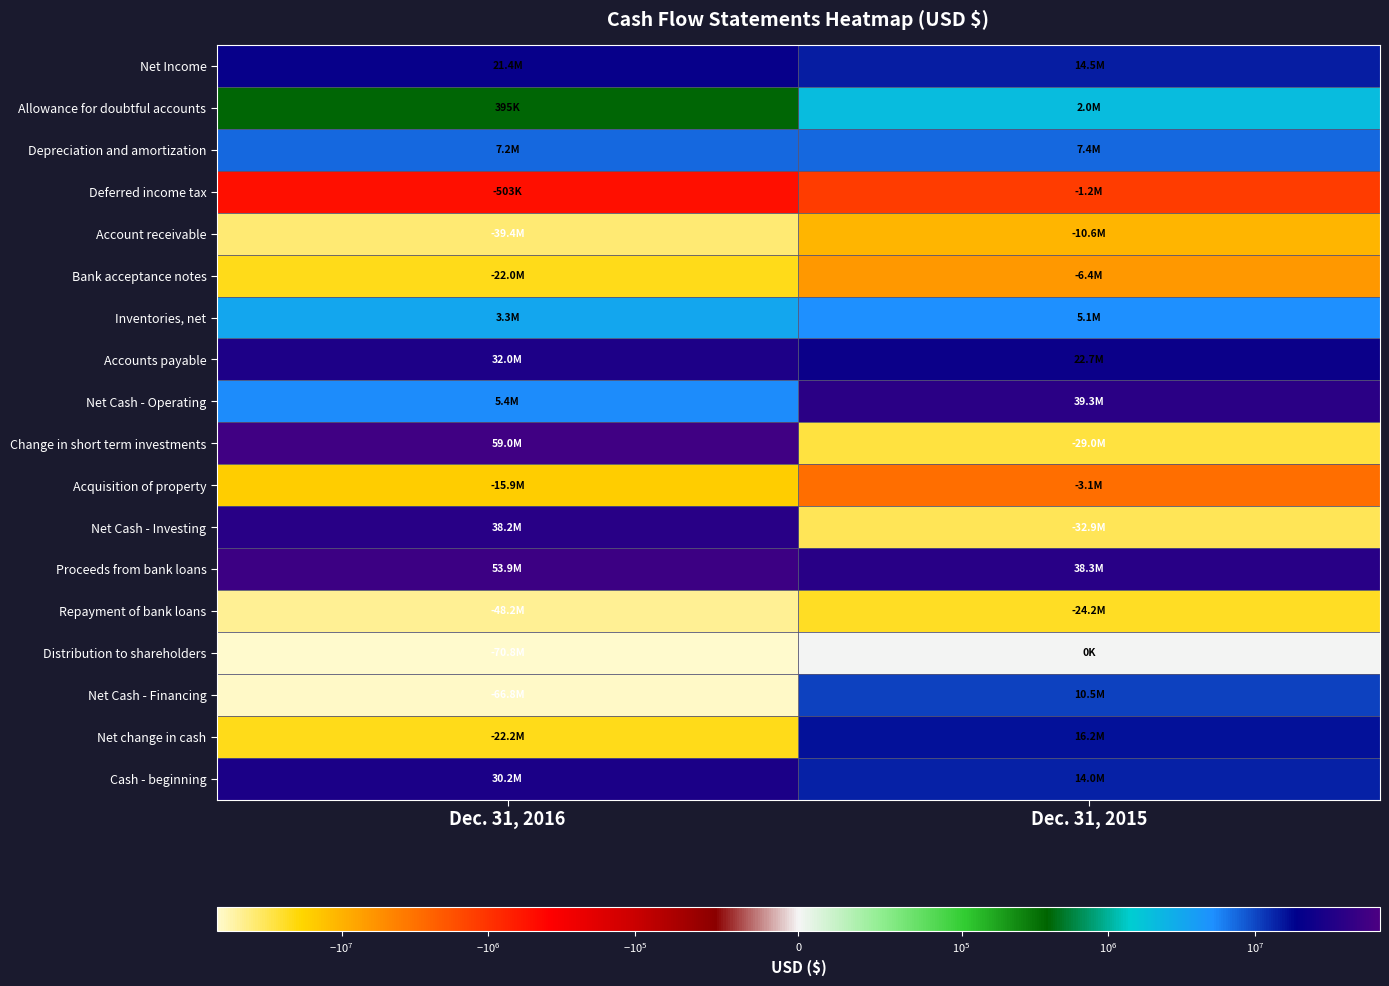

Rank the series by their maximum value, from highest to lowest.

Change in short term investments, Proceeds from bank loans, Net Cash - Operating, Net Cash - Investing, Accounts payable, Cash - beginning, Net Income, Net change in cash, Net Cash - Financing, Depreciation and amortization, Inventories, net, Allowance for doubtful accounts, Distribution to shareholders, Deferred income tax, Acquisition of property, Bank acceptance notes, Account receivable, Repayment of bank loans